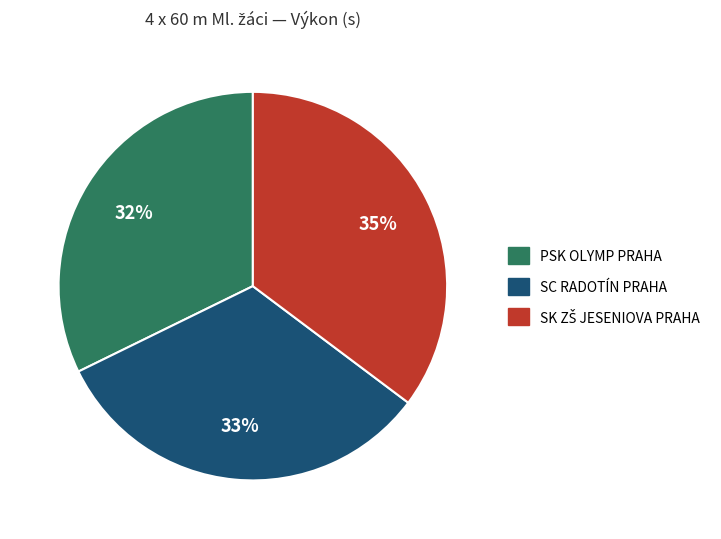

Is there a majority slice in this chart?

No